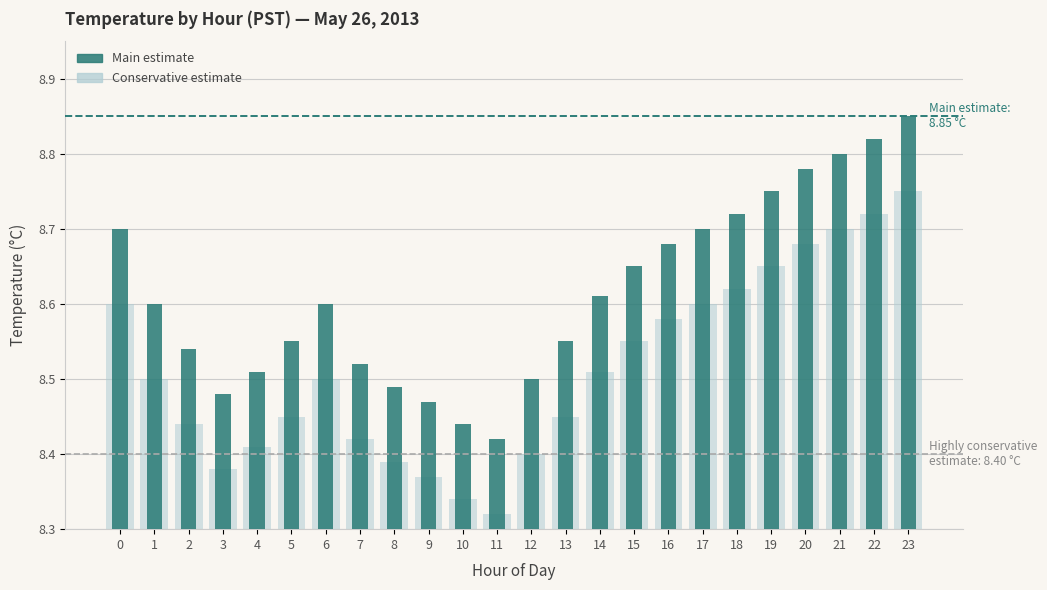

What is the approximate value of Main estimate at 10?

8.4